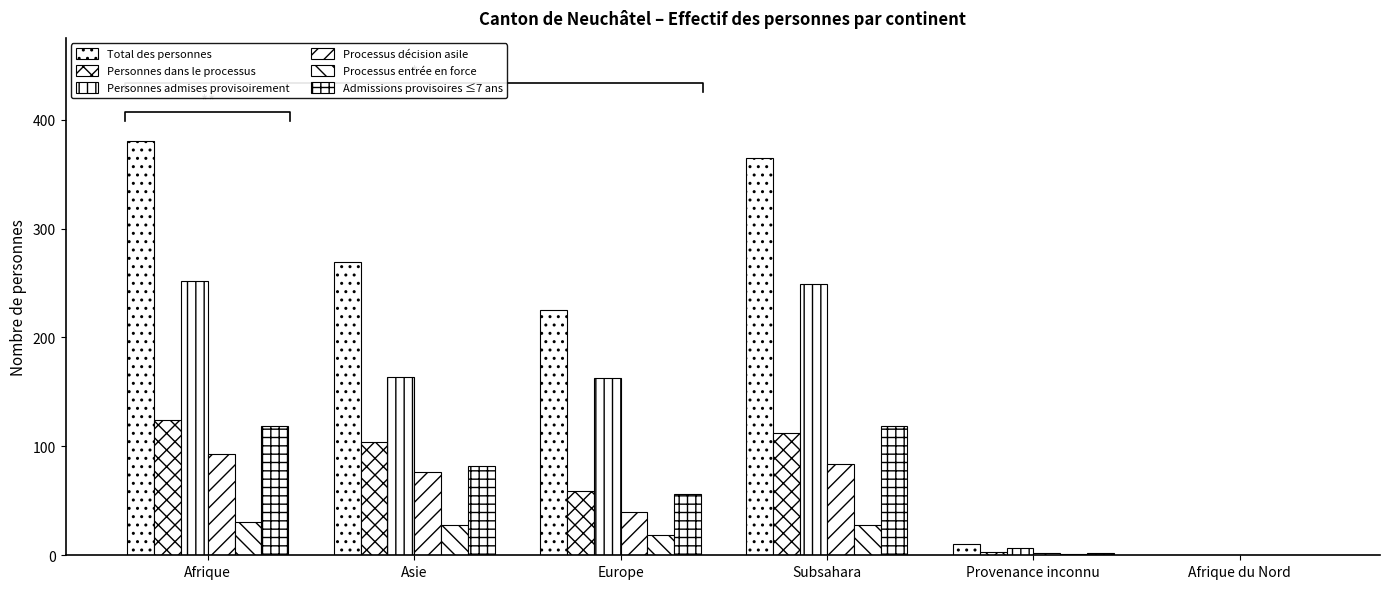

What is the sum of the Processus entrée en force values at Europe and Asie?

47